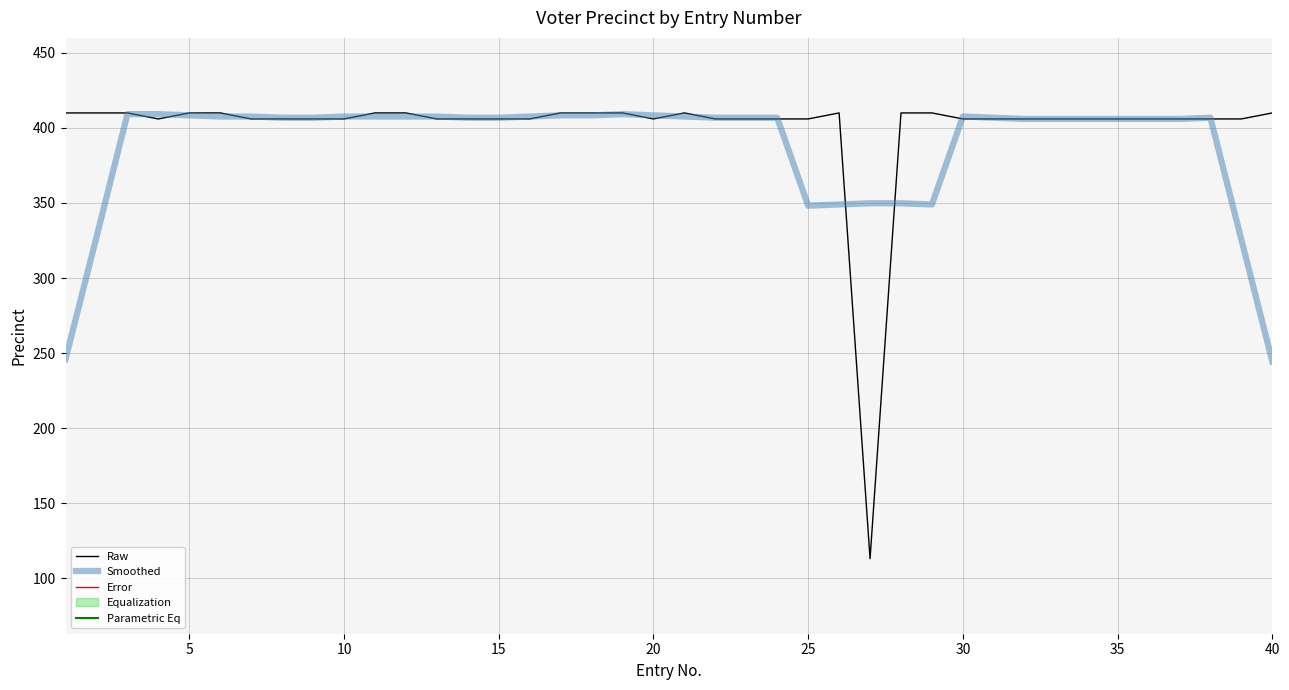

True or false: Parametric Eq and Smoothed cross at least once.

False